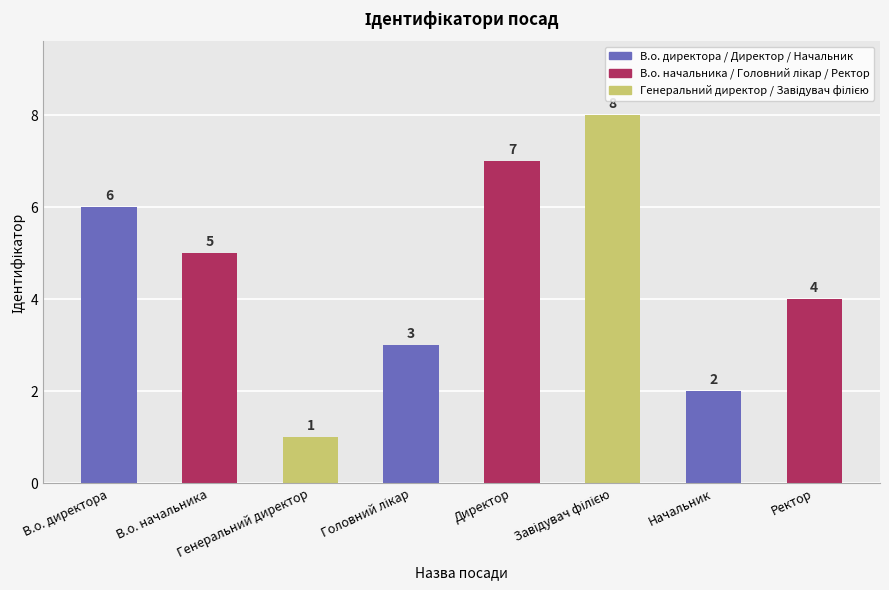

How many values are below 5?

4